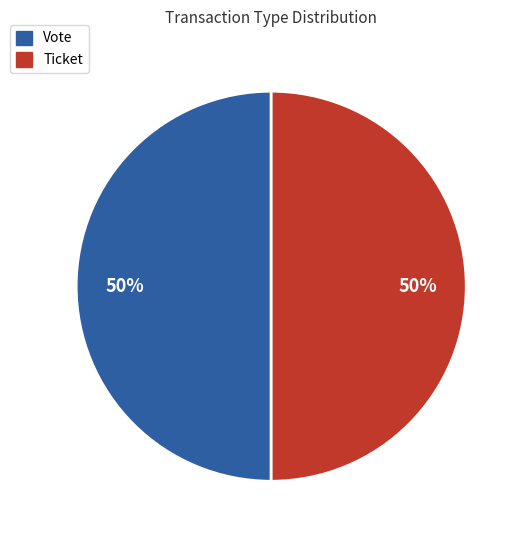

Approximately how many times larger is the value at Ticket compared to Vote?

1.0